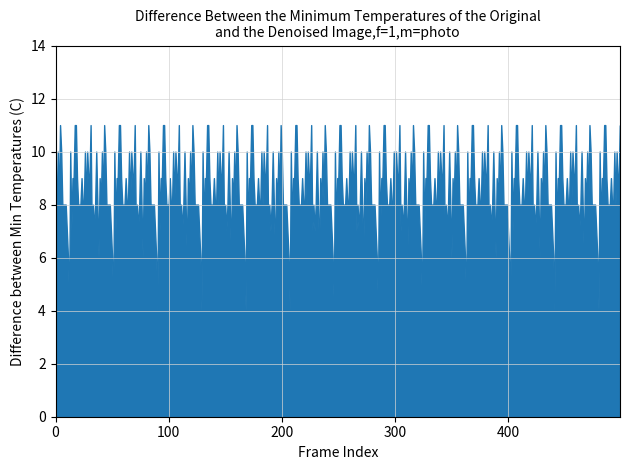

The chart shows a value of 10 at 30. True or false?

True